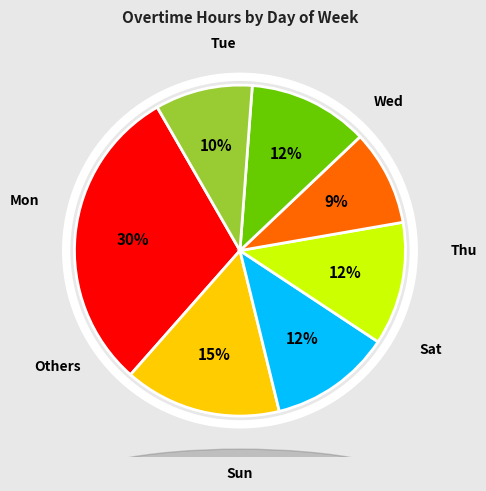

How many segments does this pie chart have?

7